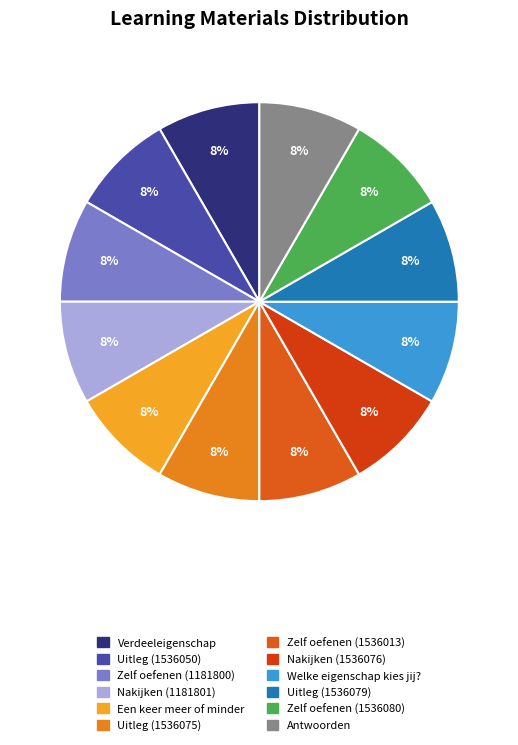

To the nearest percent, what percentage of the pie is Verdeeleigenschap?

8%